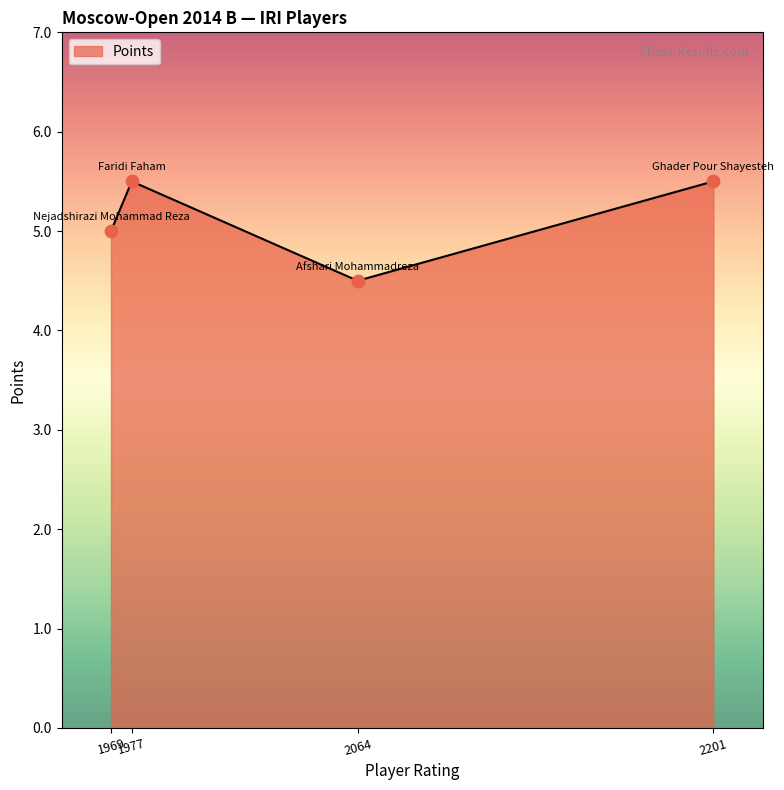

What is the difference between the maximum and minimum values?

1.0